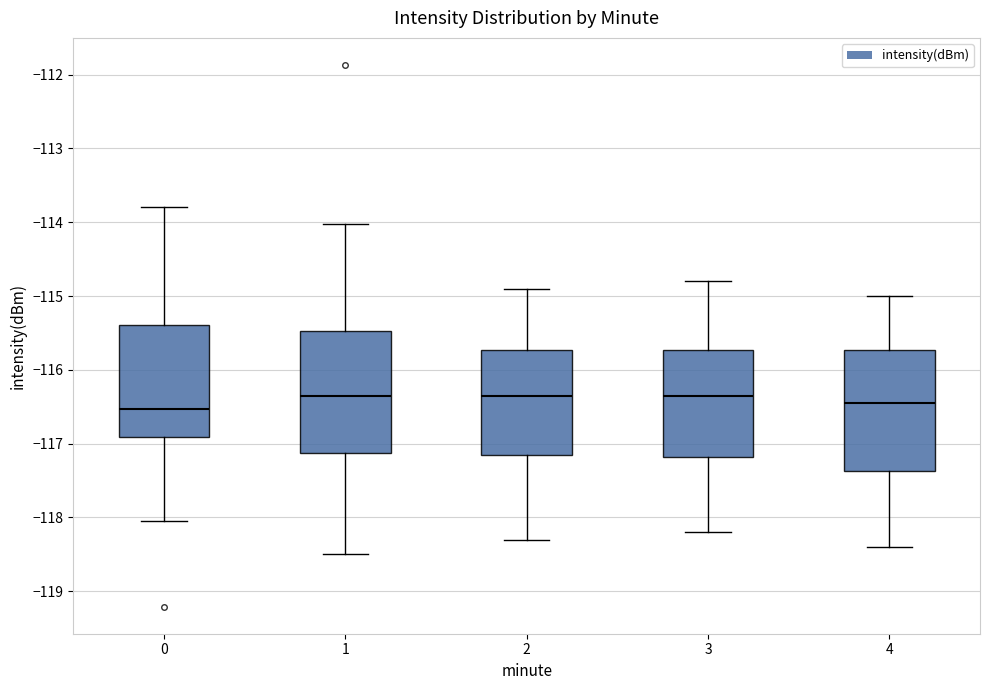

Reading left to right, read every box against the y-axis: the position of its median line, the range the box covers, and the ends of its whiskers. The values are not printed on the chart, so give them approximately, as read against the axis.

0: median -116.5, box -116.9 to -115.4, whiskers -118.0 to -113.8
1: median -116.3, box -117.1 to -115.5, whiskers -118.5 to -114.0
2: median -116.3, box -117.1 to -115.7, whiskers -118.3 to -114.9
3: median -116.3, box -117.2 to -115.7, whiskers -118.2 to -114.8
4: median -116.4, box -117.4 to -115.7, whiskers -118.4 to -115.0